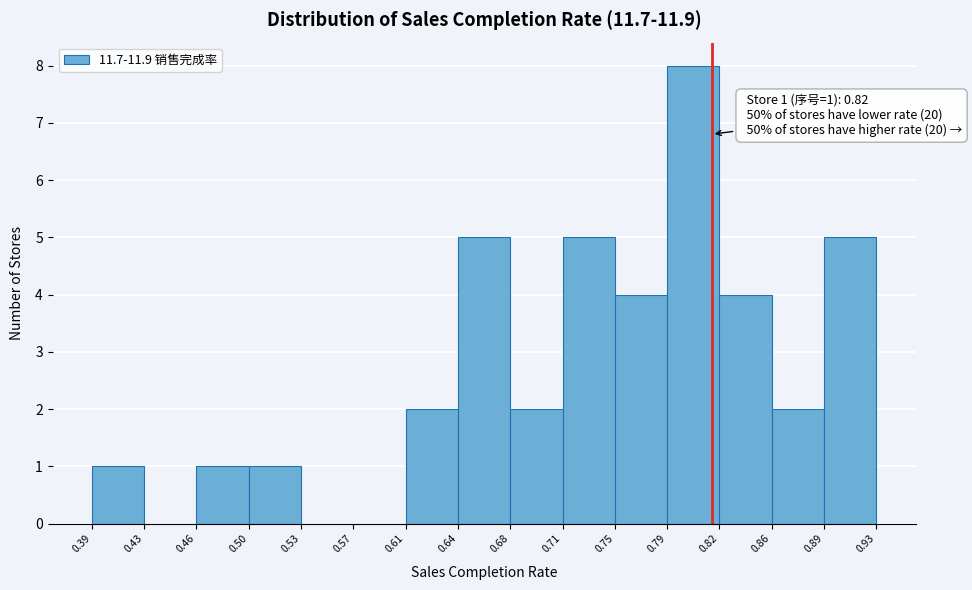

Over which range of the x-axis is the bar tallest?

0.79 to 0.82